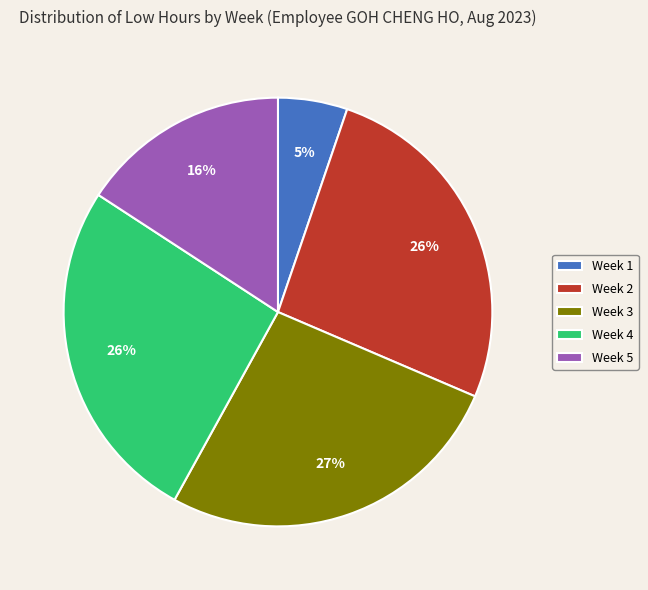

How many slices are in this pie chart?

5